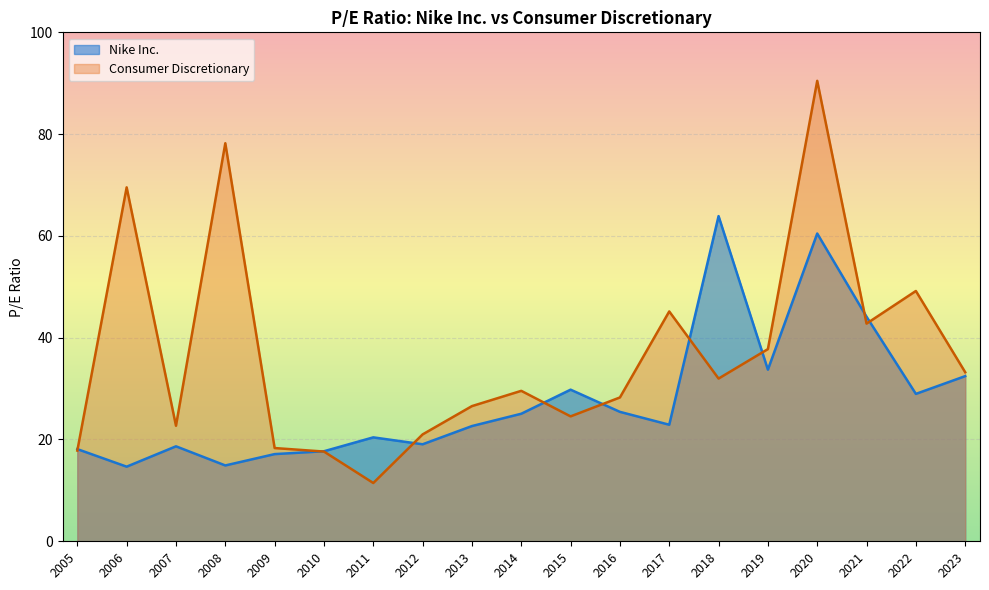

What value does the Consumer Discretionary series have at 2022?

49.2